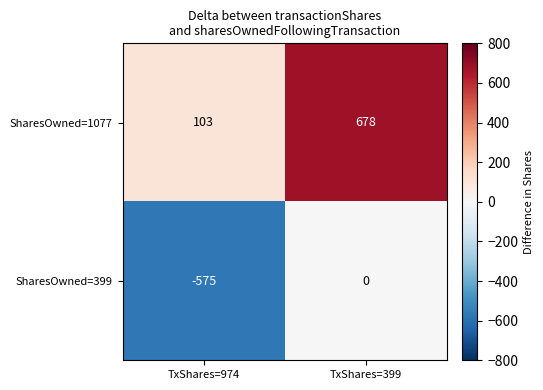

What is the total value across all series at TxShares=974?

-472